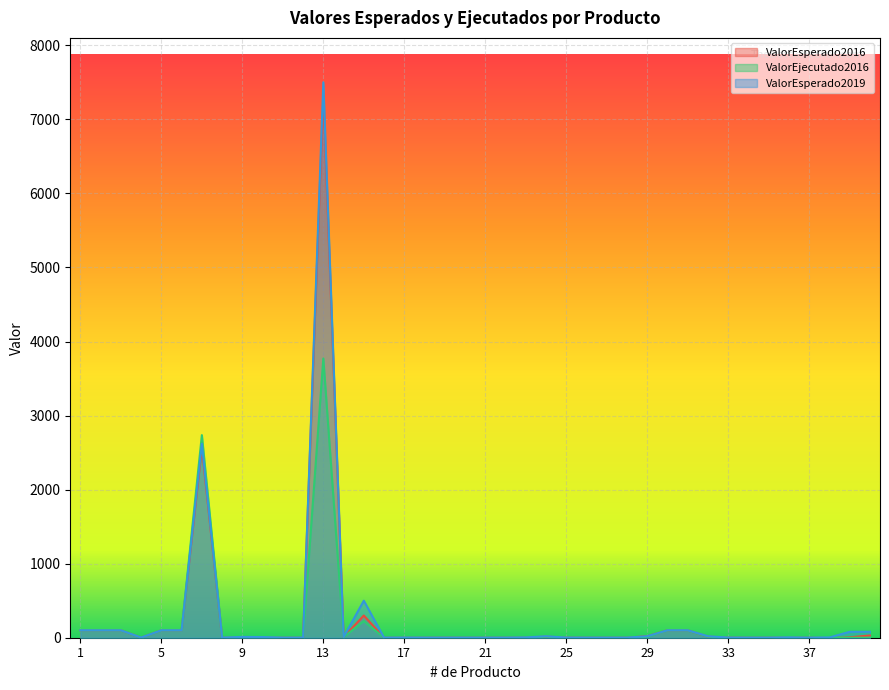

How many lines are shown in the chart?

3